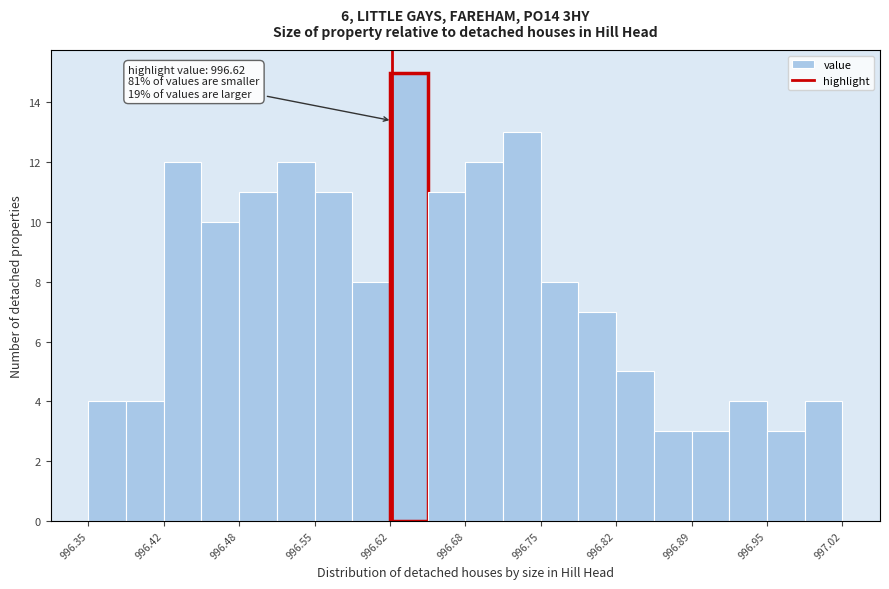

Around what value on the x-axis is the tallest bar? Give the approximate position of its centre, as read against the axis.

996.63